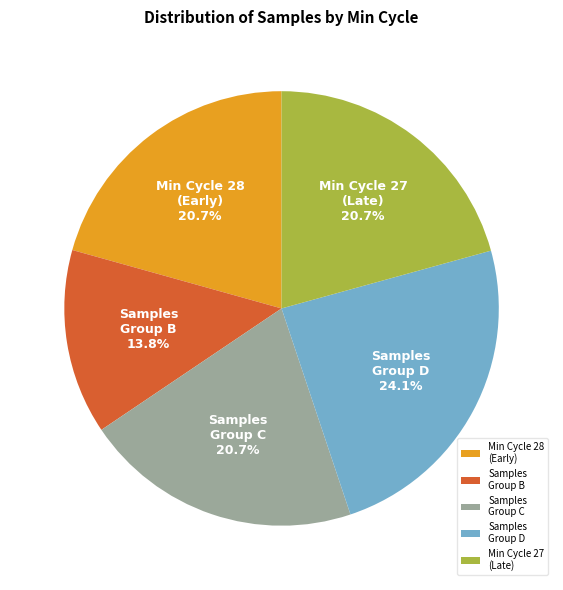

How many segments does this pie chart have?

5